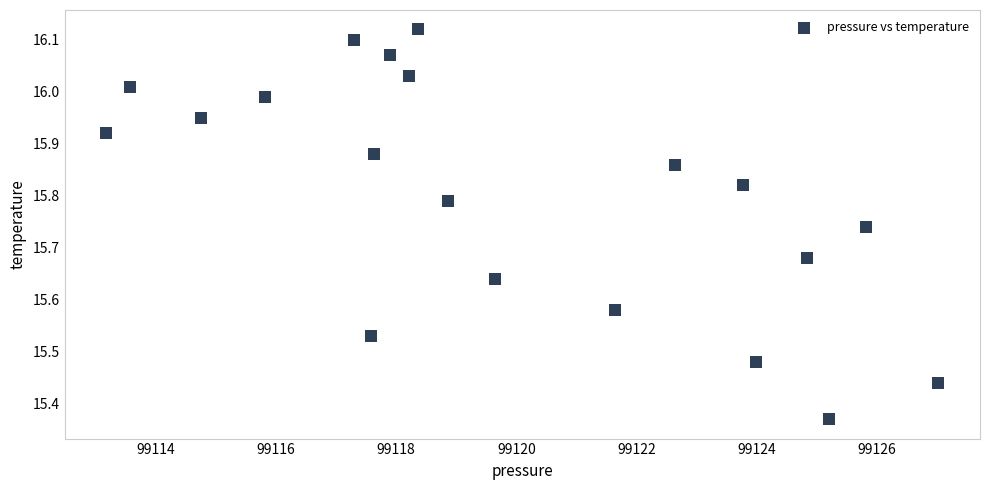

What is the range of X values (max minus min)?

13.9